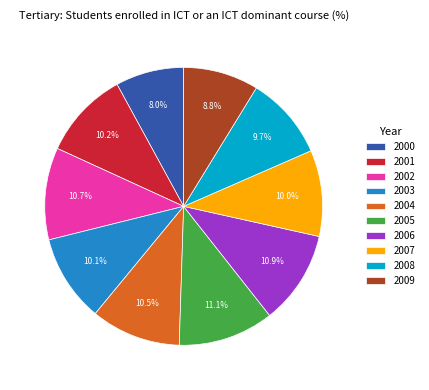

What is the smallest slice in the pie chart?

2000